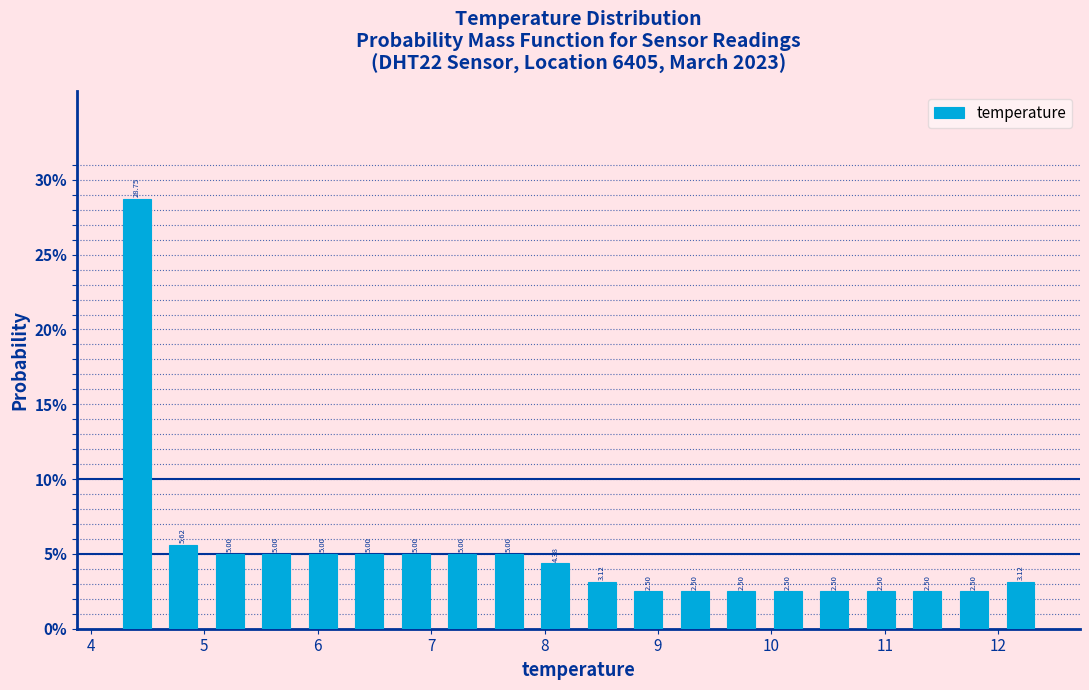

What is the height of the bar covering 9.94 to 10.35 on the x-axis? The bar edges are not printed on the chart, so give them approximately, as read against the axis.

2.50